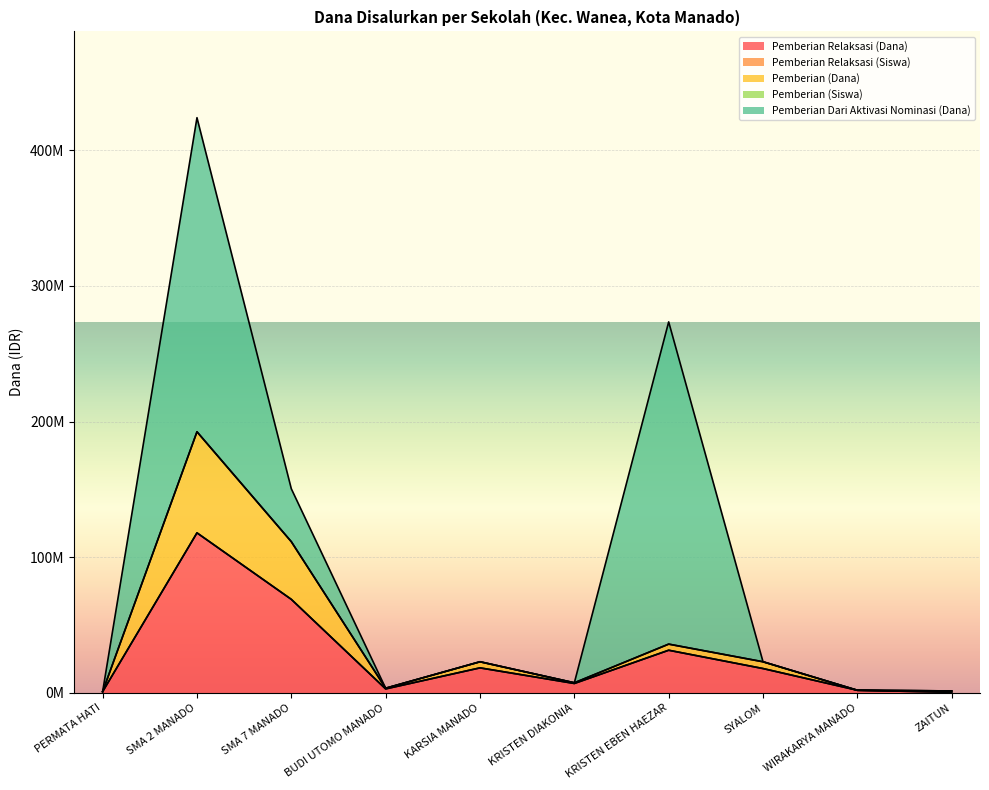

True or false: Pemberian Relaksasi (Siswa) and Pemberian Relaksasi (Dana) cross at least once.

False